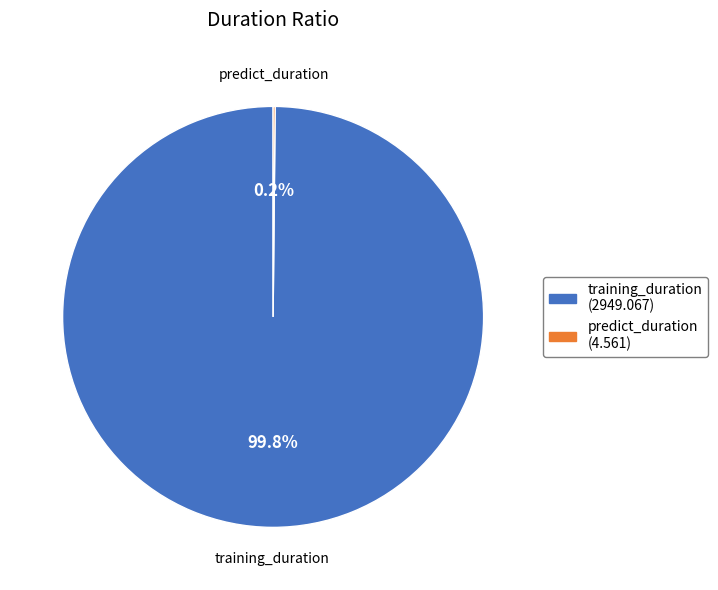

Which category has the biggest portion of the pie?

training_duration